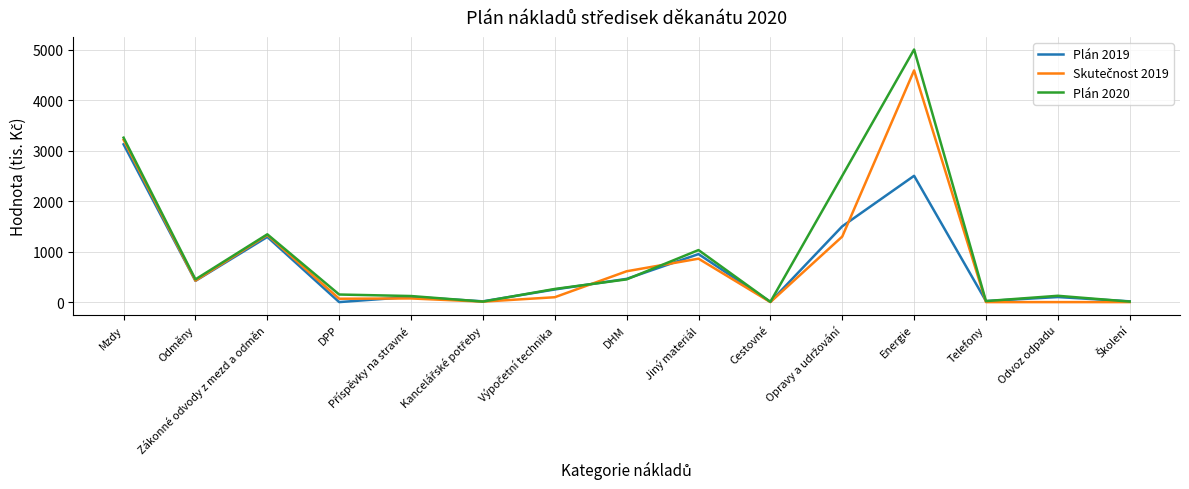

The Plán 2019 series shows 2177.6 at Mzdy. True or false?

False